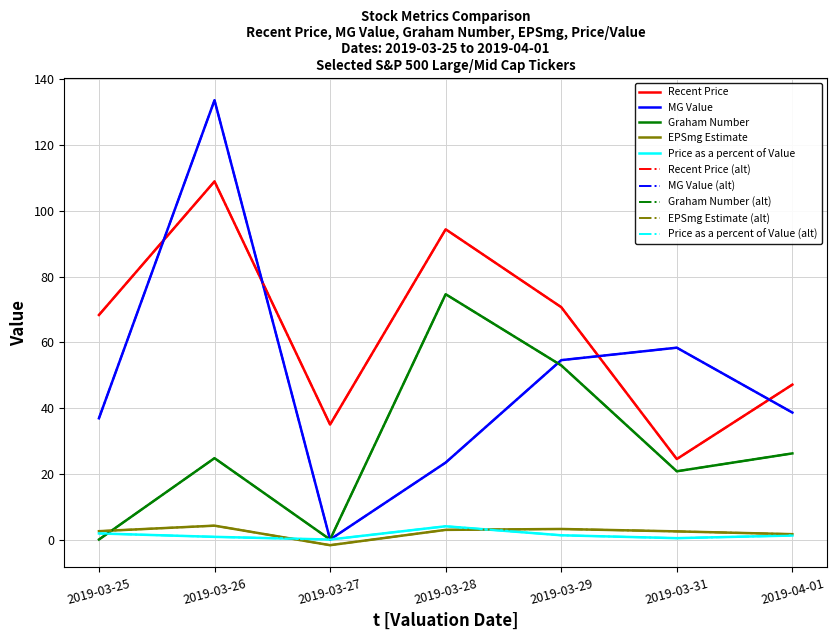

Reading left to right, list all the values displayed in this chart.

Recent Price: 68.3	108.9	35.0	94.4	70.7	24.5	47.1
MG Value: 36.9	133.6	0.0	23.4	54.6	58.4	38.6
Graham Number: 0.0	24.8	0.0	74.6	53.0	20.8	26.2
EPSmg Estimate: 2.5	4.2	-1.7	2.9	3.2	2.5	1.6
Price as a percent of Value: 1.9	0.8	0.0	4.0	1.3	0.4	1.2